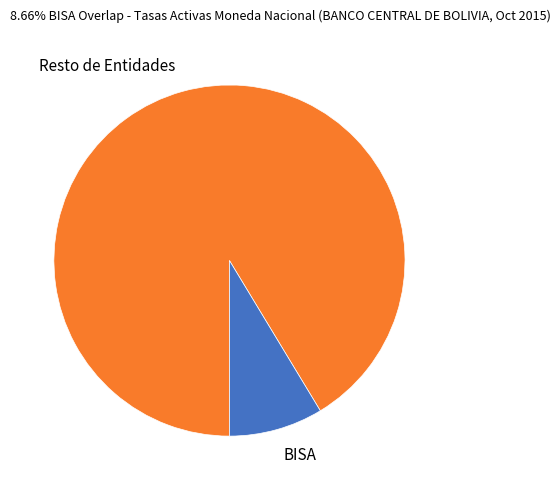

Between BISA and Resto de Entidades, which is larger?

Resto de Entidades